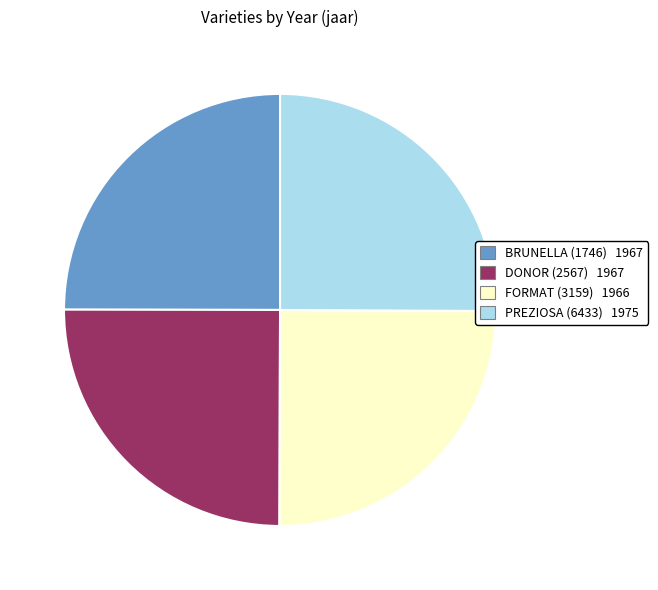

How many slices are in this pie chart?

4